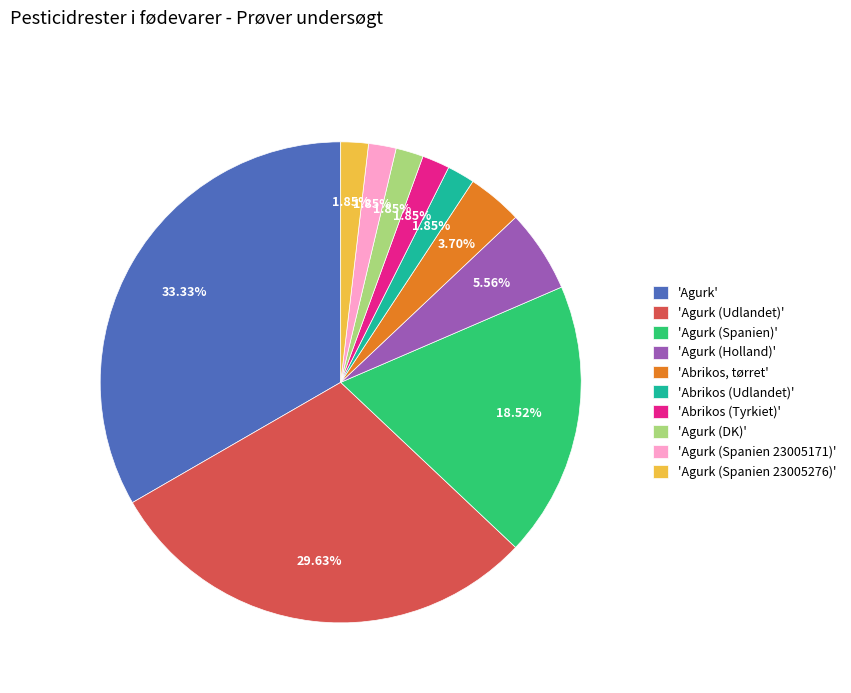

How many segments does this pie chart have?

10